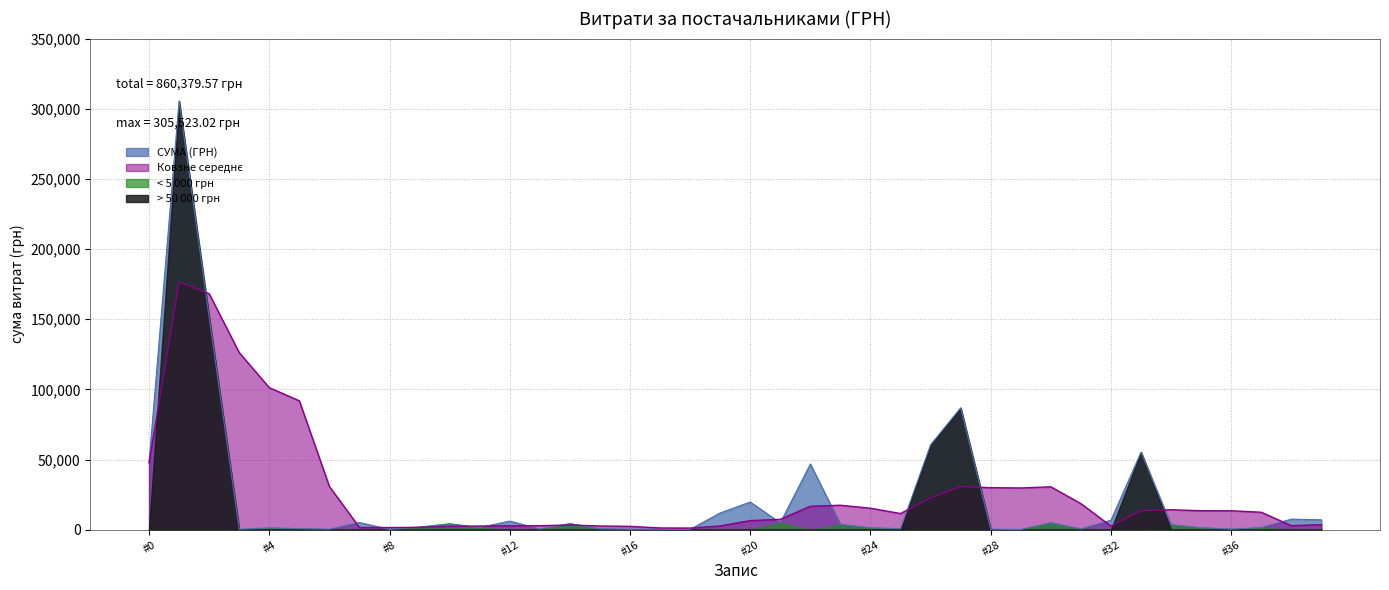

How many data points are less than 3590?

20